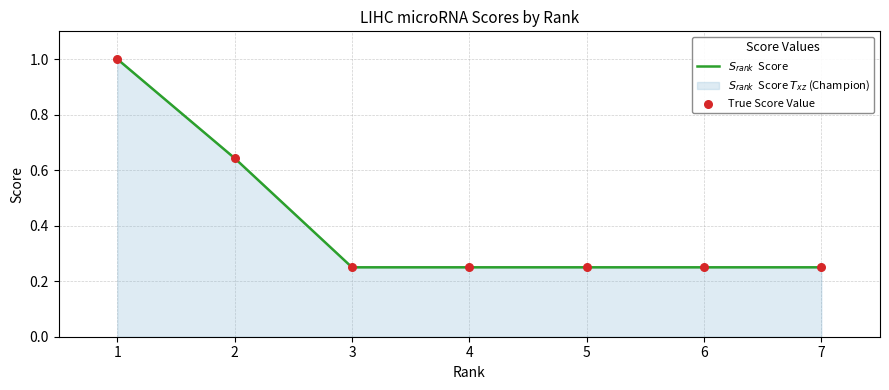

At which category is the sum across all series the highest?

1